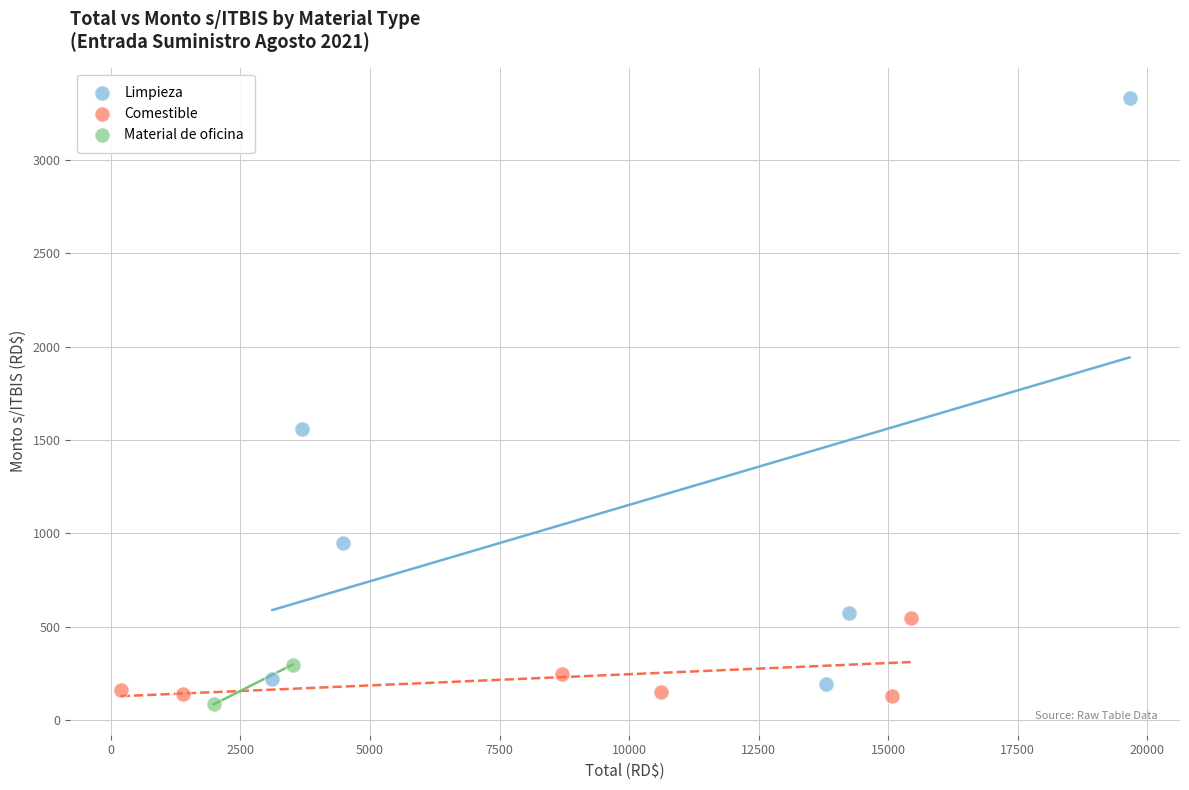

Which series has the widest spread of Y values?

Limpieza